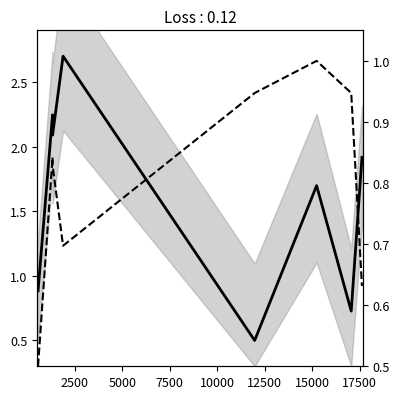

How many values in the pageCount series exceed 1?

5